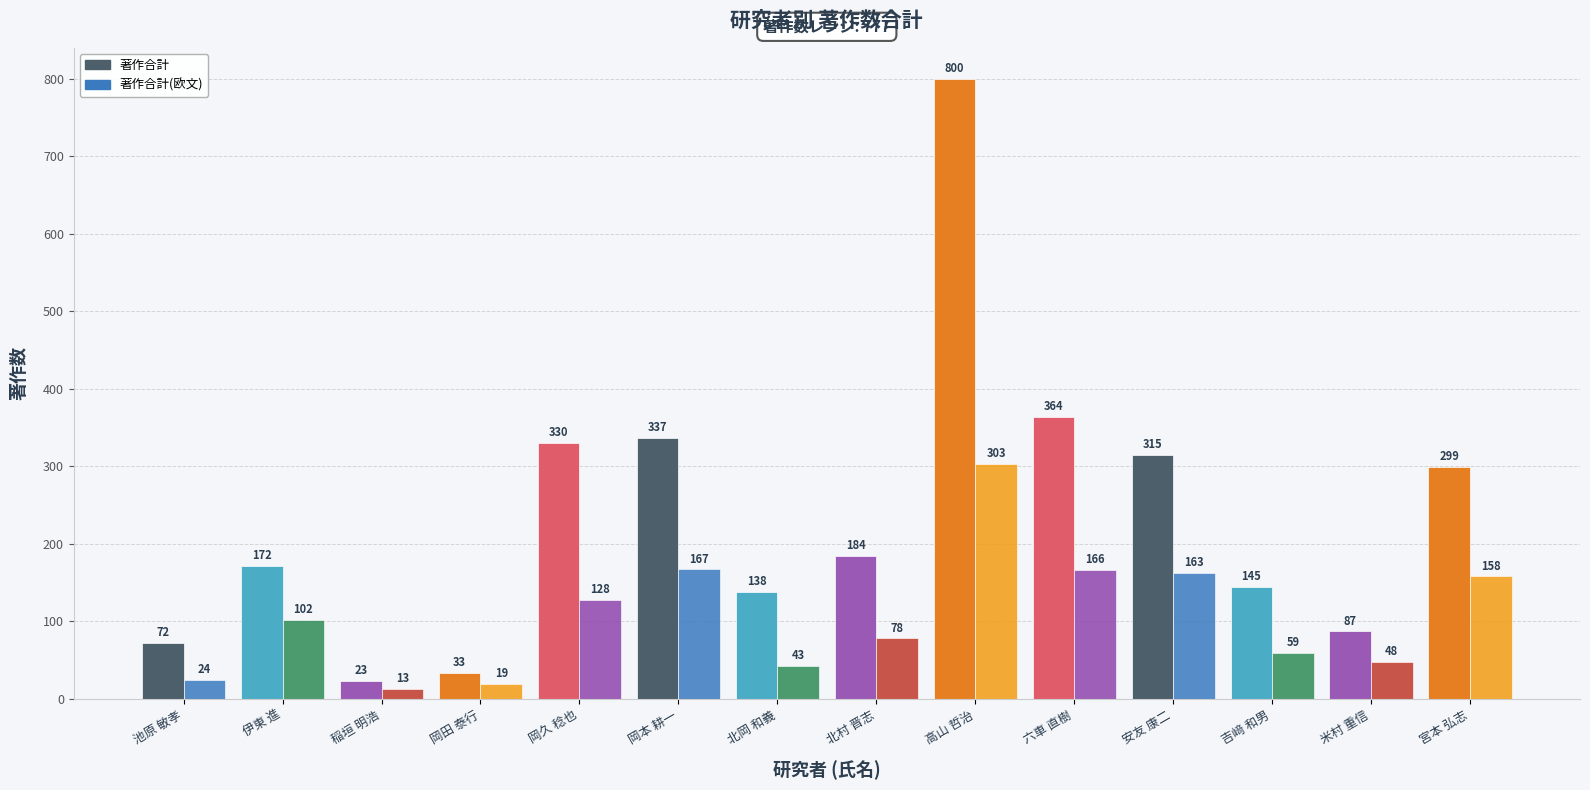

How many categories are shown in the chart?

14